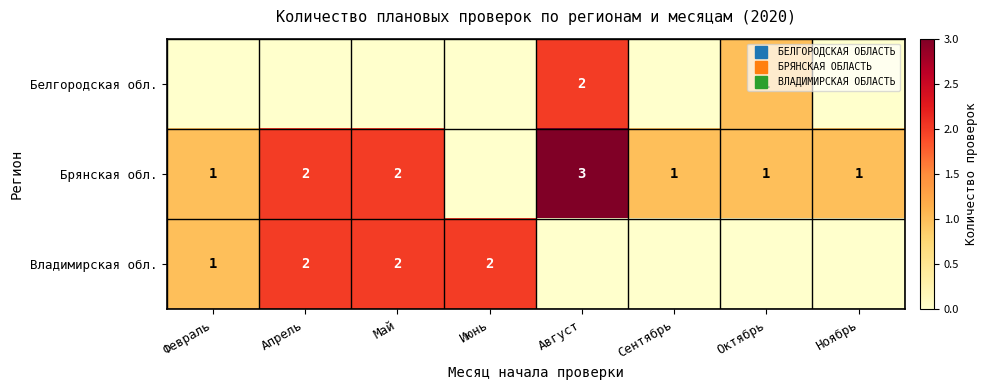

Which series has the largest range (max minus min)?

Брянская обл.